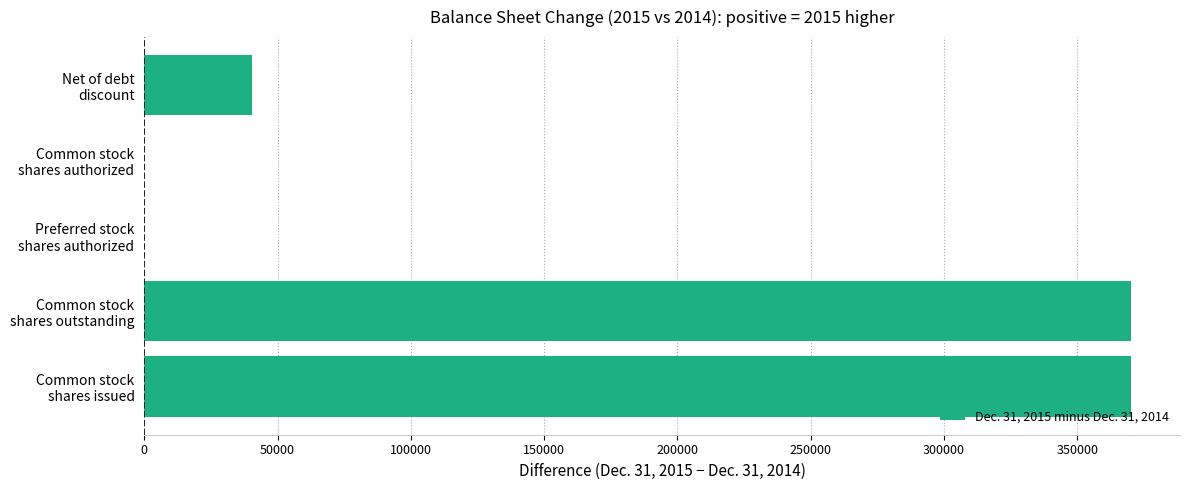

What is the greatest value displayed?

370056